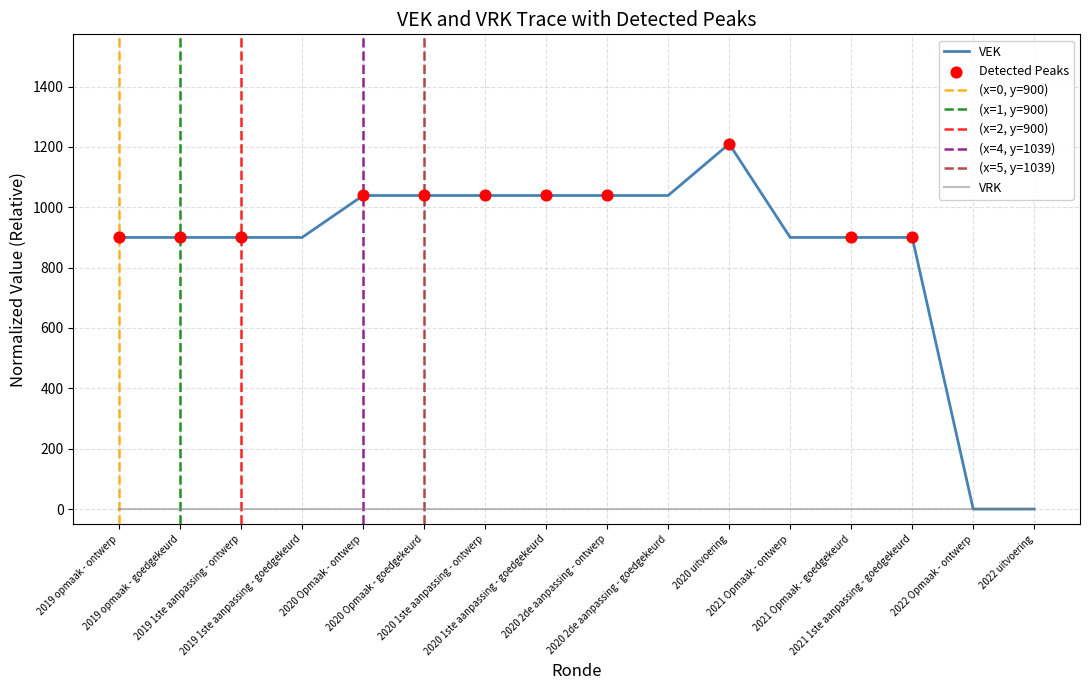

Approximately how many times larger is the value at 2021 Opmaak - goedgekeurd compared to 2020 1ste aanpassing - goedgekeurd?

0.9